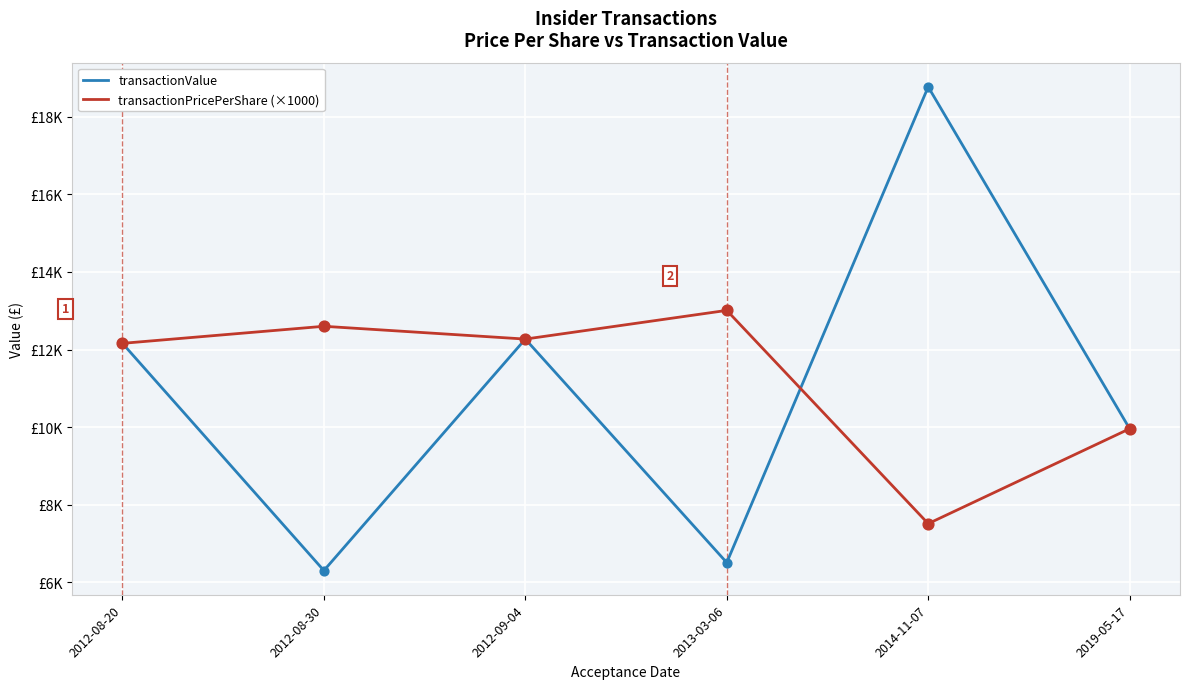

What are all the series names shown in the legend?

transactionValue, transactionPricePerShare (×1000)